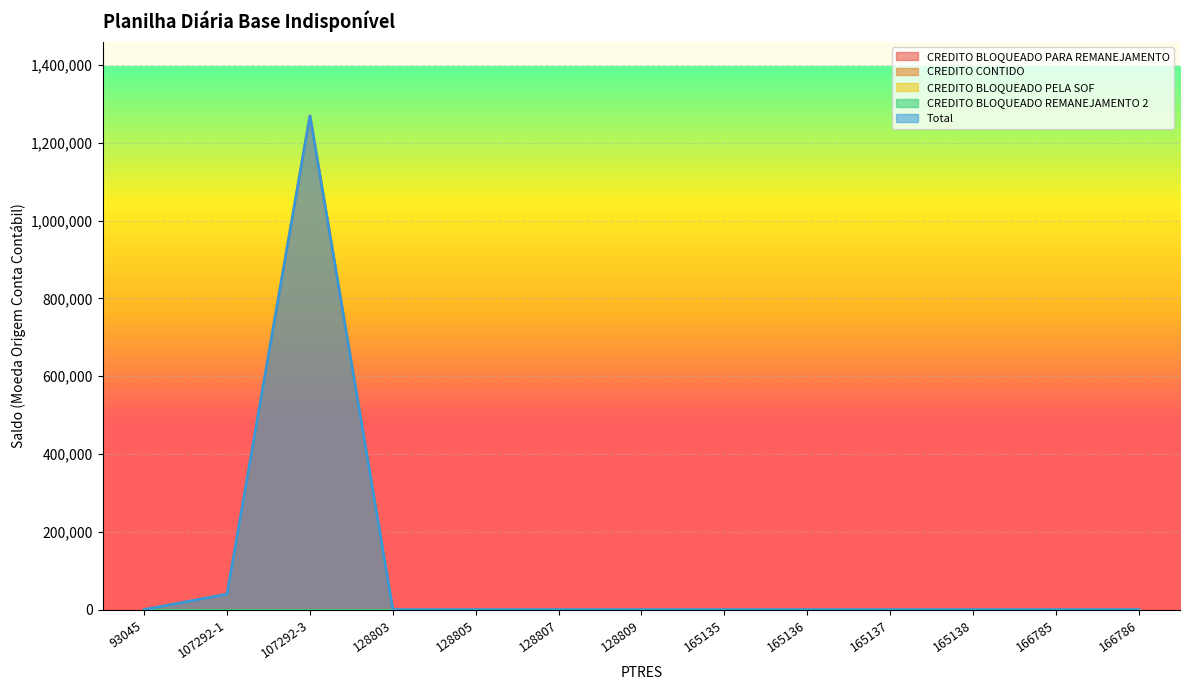

Rank the categories by Total value from lowest to highest.

93045, 128803, 128805, 128807, 128809, 165135, 165136, 165137, 165138, 166785, 166786, 107292-1, 107292-3